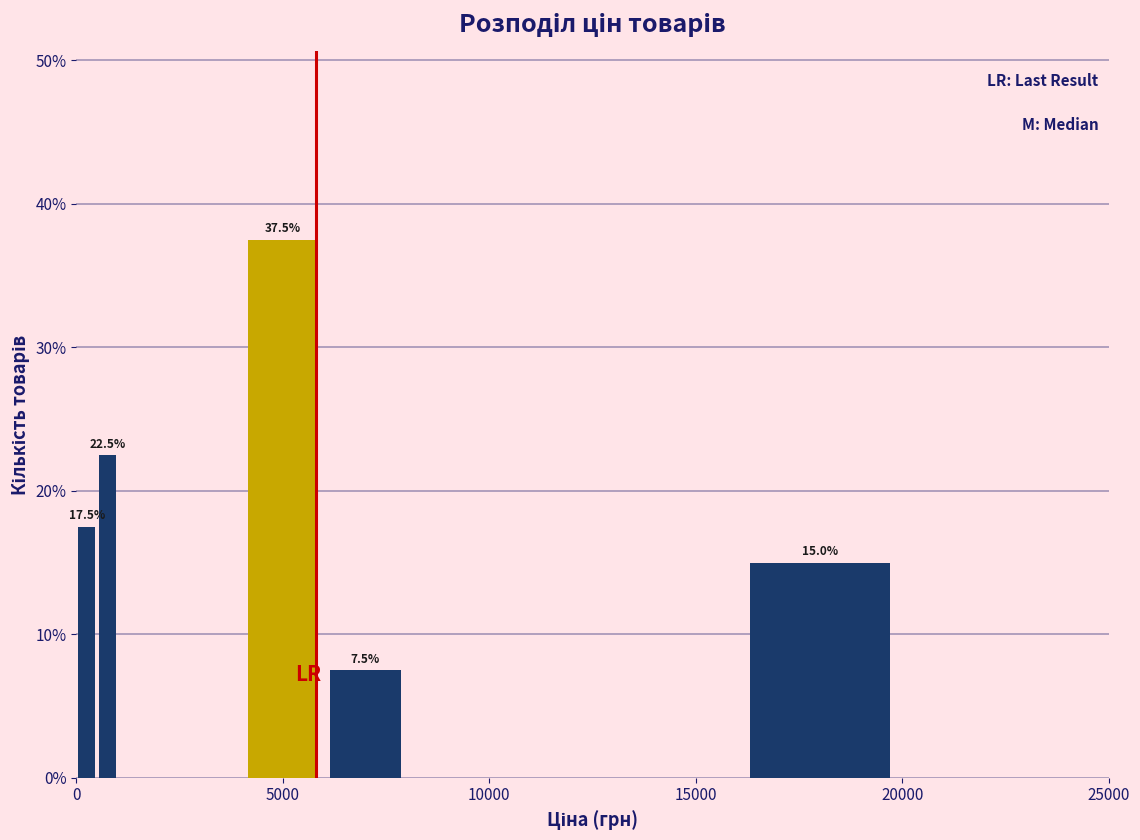

Around what value on the x-axis is the tallest bar? Give the approximate position of its centre, as read against the axis.

5000